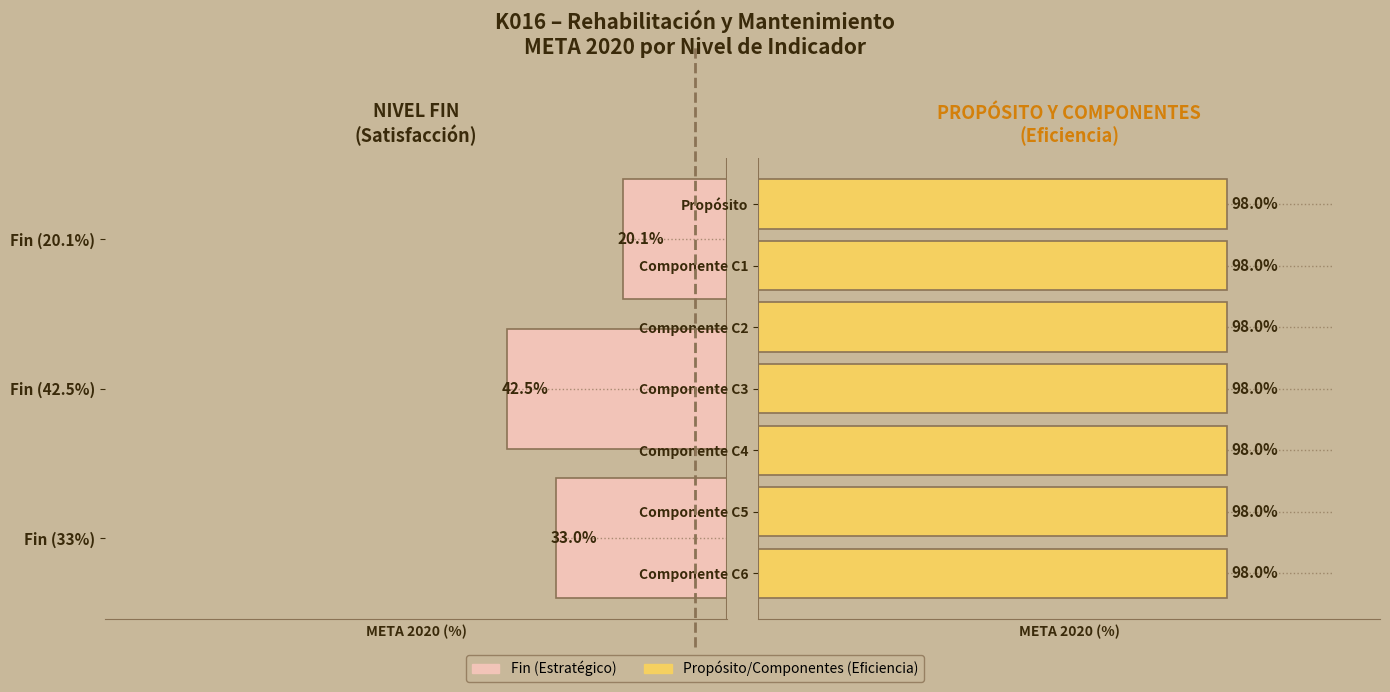

What is the greatest value displayed?

98.0